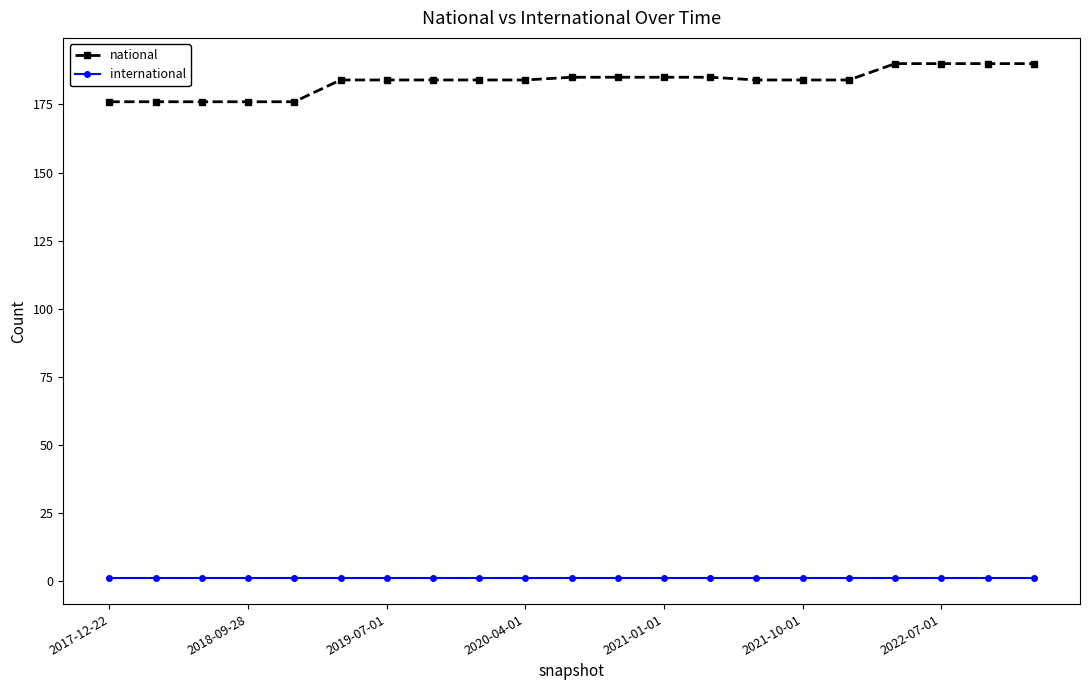

True or false: international and national intersect in this chart.

False